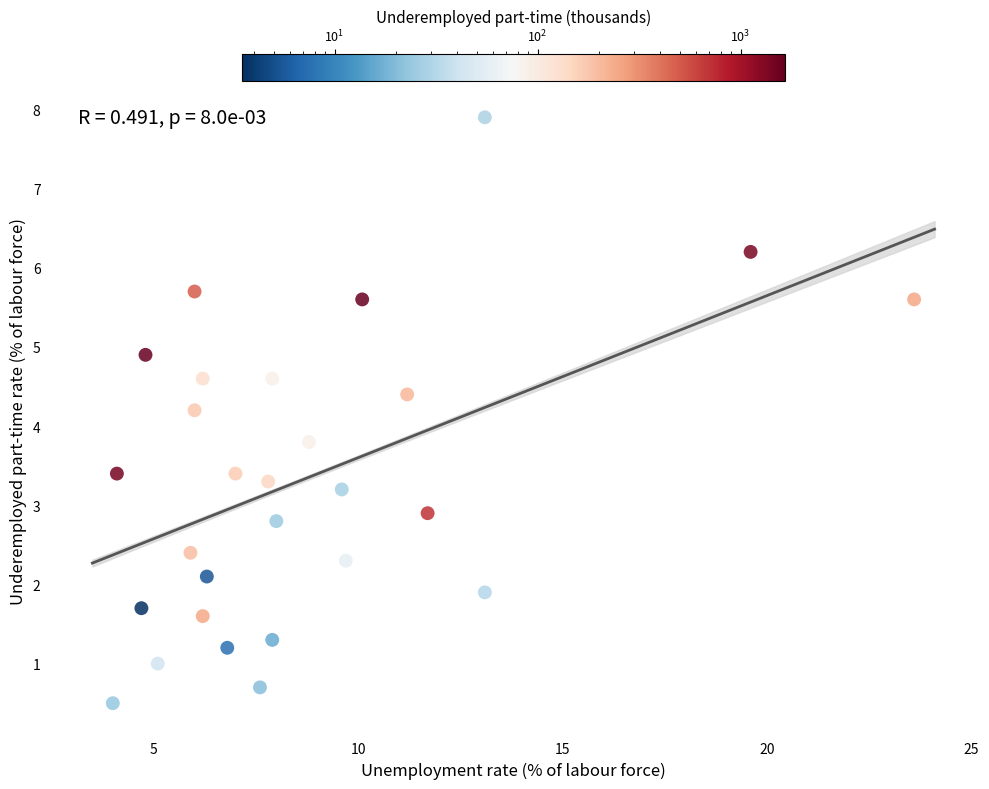

What is the range of X values (max minus min)?

19.6